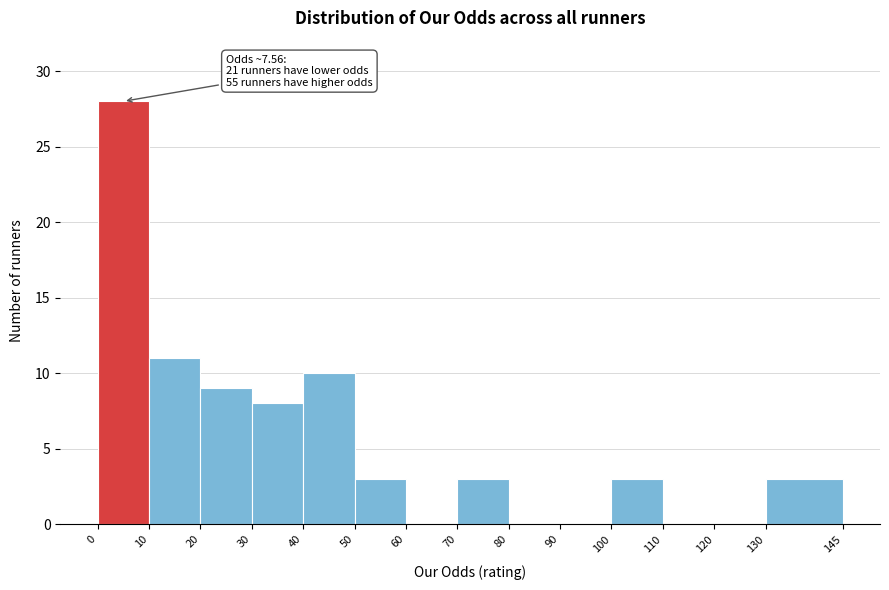

Over which range of the x-axis is the bar tallest?

0 to 10